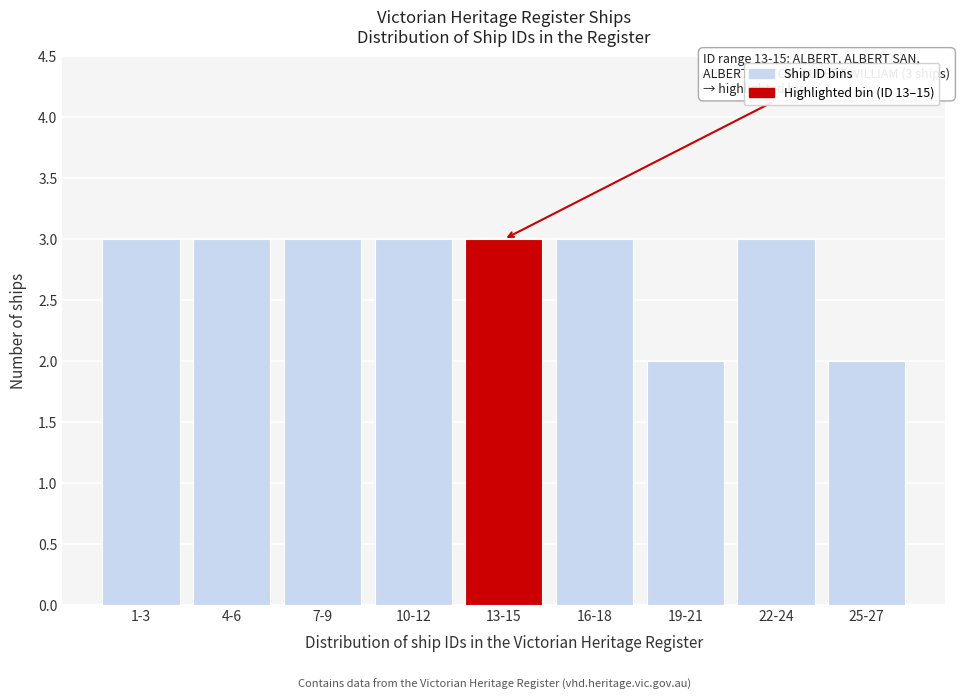

Reading left to right, extract all data points from this chart.

3	3	3	3	3	3	2	3	2